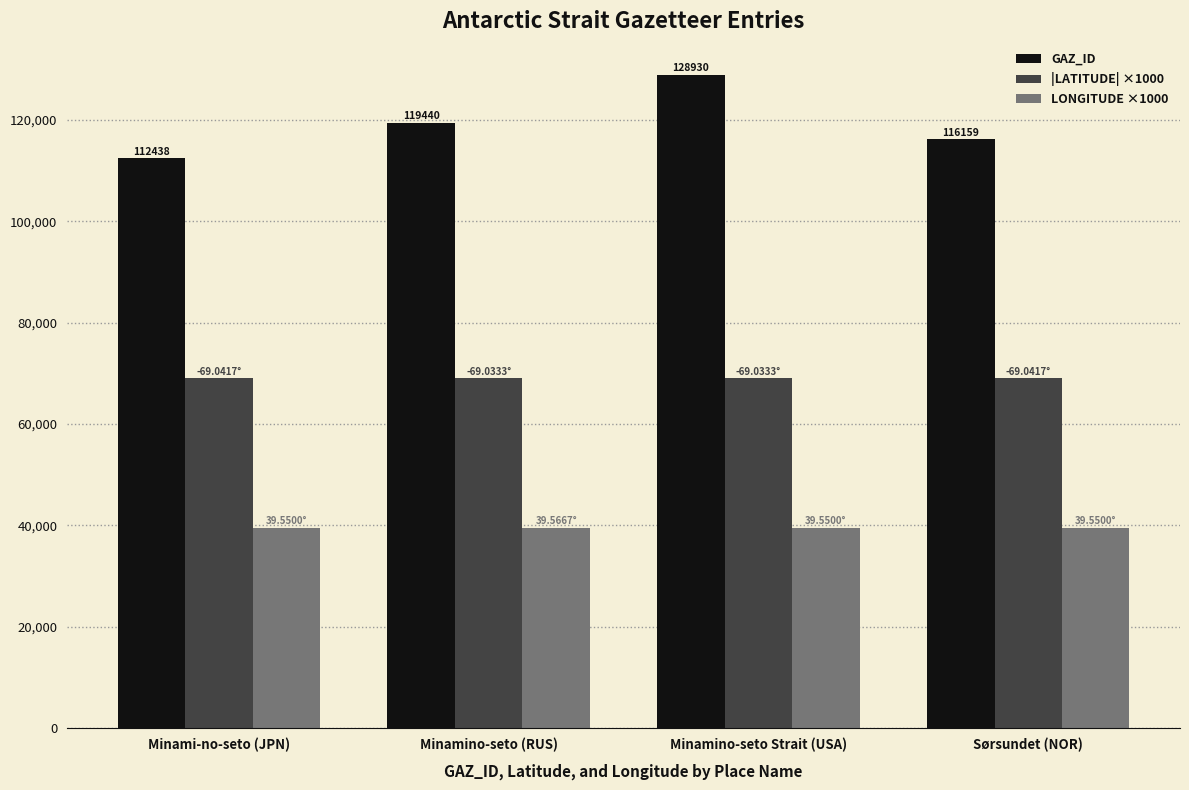

True or false: GAZ_ID has a value of 116159.0 at Sørsundet (NOR).

True